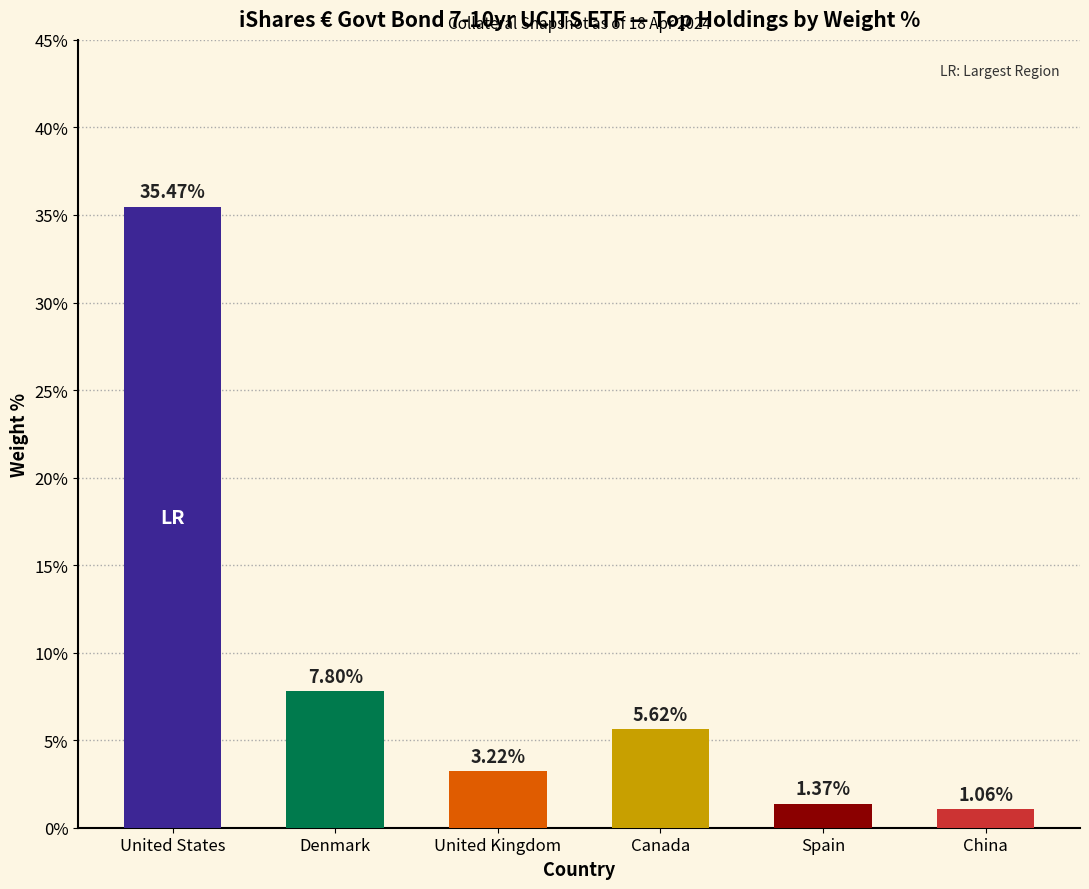

Rank the categories by value from lowest to highest.

China, Spain, United Kingdom, Canada, Denmark, United States